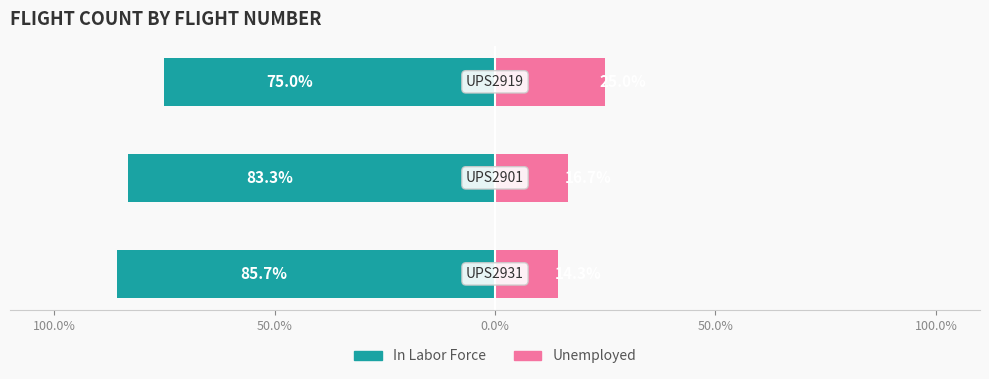

What is the value of the Unemployed bar at the 2nd from the left?

16.7